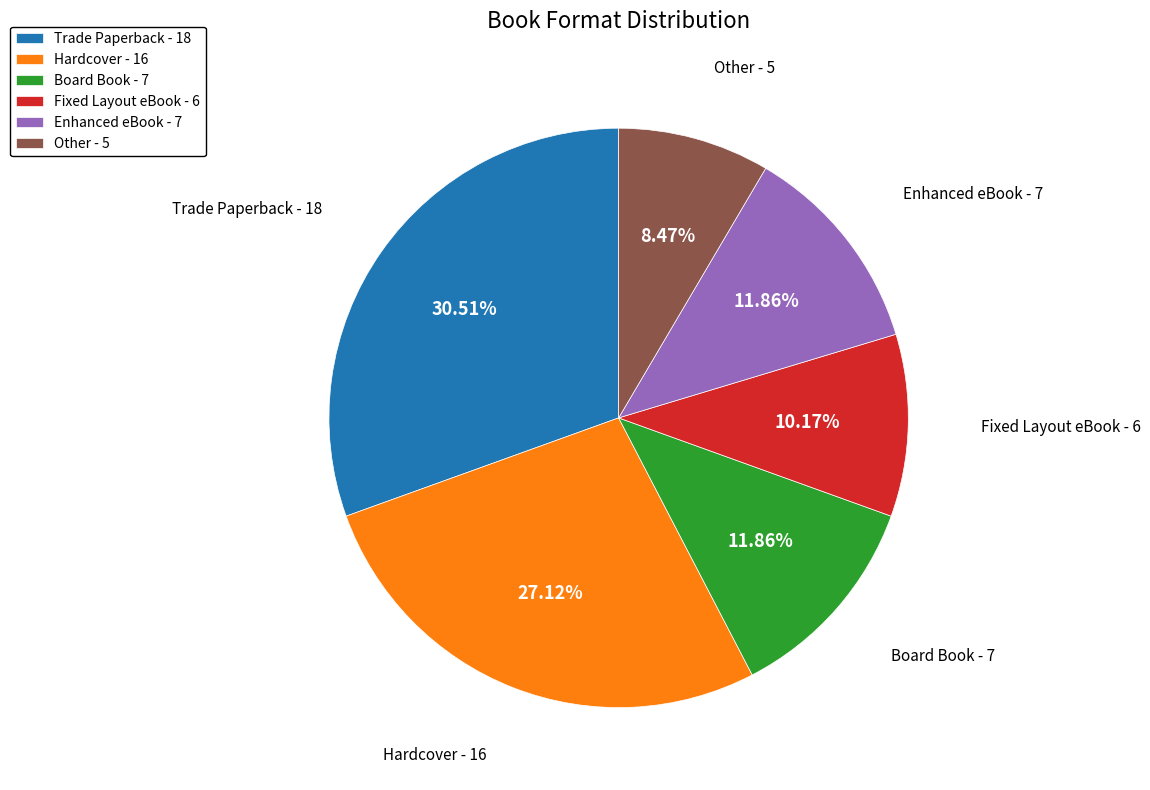

Does any single category account for the majority?

No